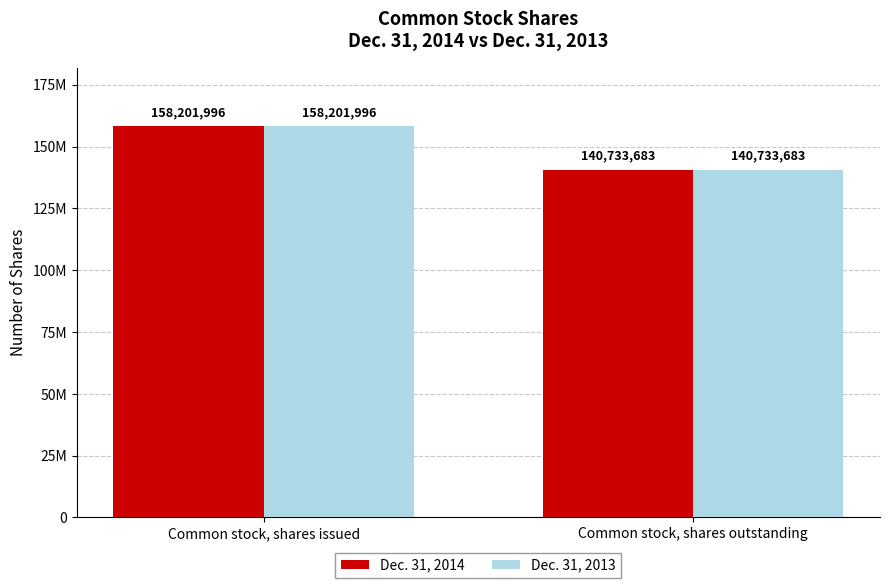

What is the label of the 1st bar from the left?

Common stock, shares issued